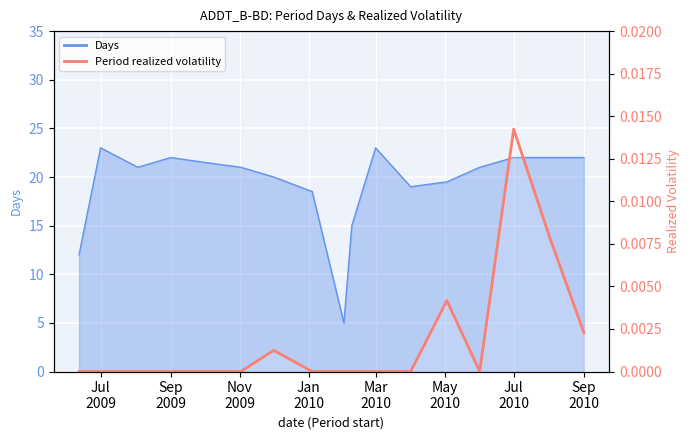

True or false: there are more than 0 points higher than both neighbors.

True